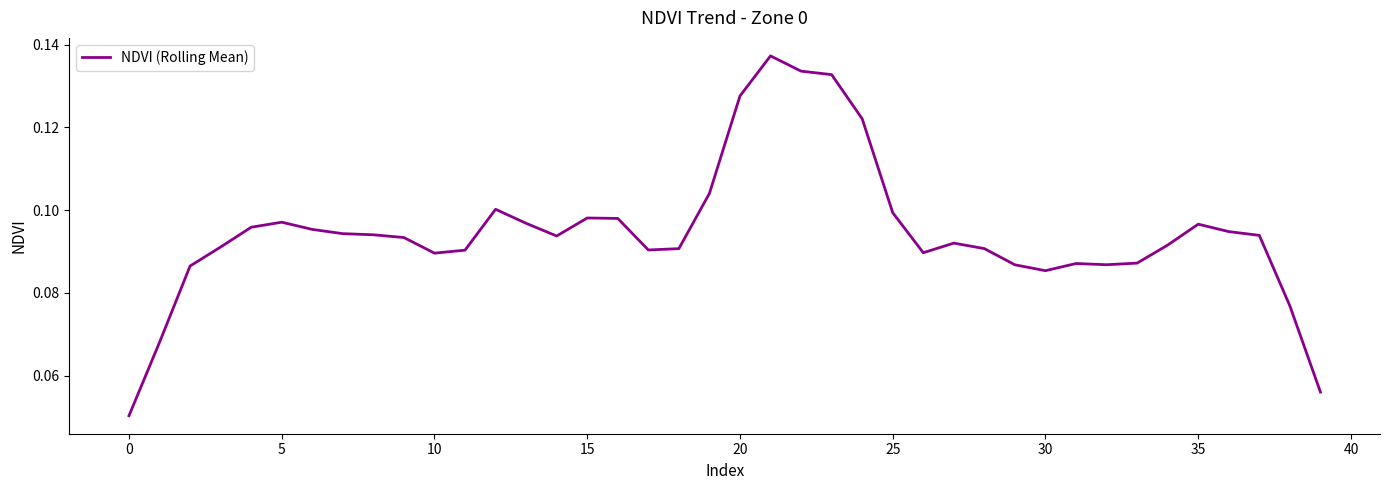

How many lines are shown in the chart?

1